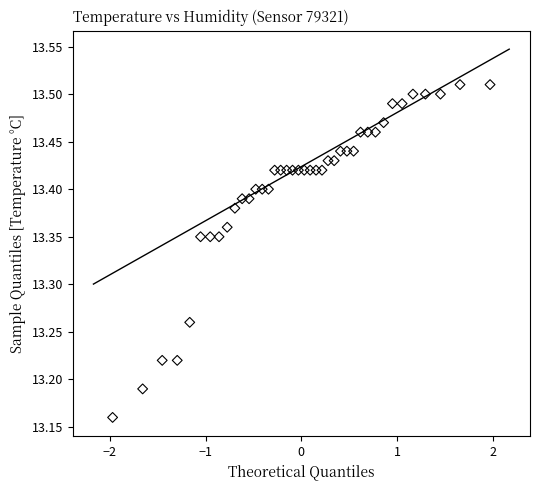

What is the range of X values (max minus min)?

3.9